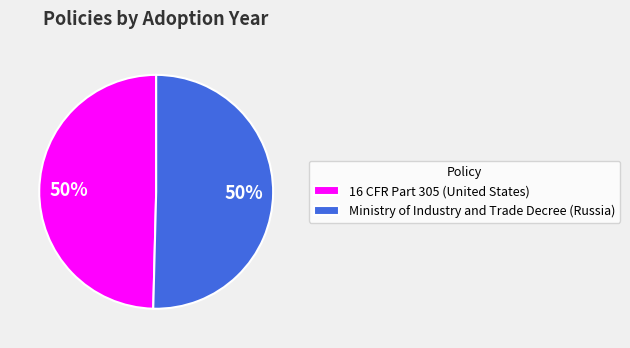

Is it true that 16 CFR Part 305 (United States) is 50% of the pie?

True